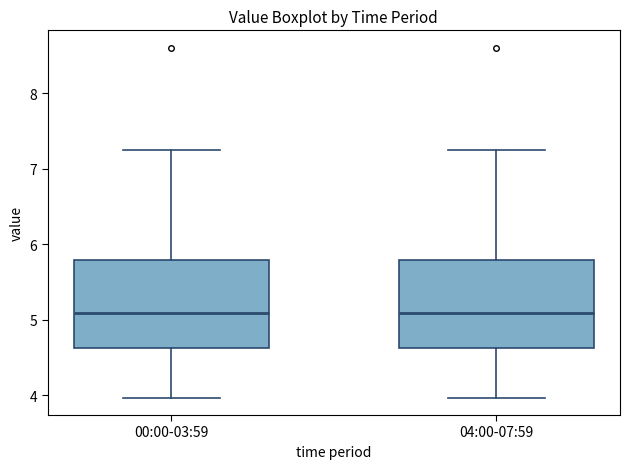

Reading left to right, transcribe this box plot: for each box, give where its median line is, the range the box spans, and where its two whiskers end, as read against the y-axis. The values are not printed on the chart, so give them approximately, as read against the axis.

00:00-03:59: median 5.1, box 4.6 to 5.8, whiskers 4.0 to 7.3
04:00-07:59: median 5.1, box 4.6 to 5.8, whiskers 4.0 to 7.3